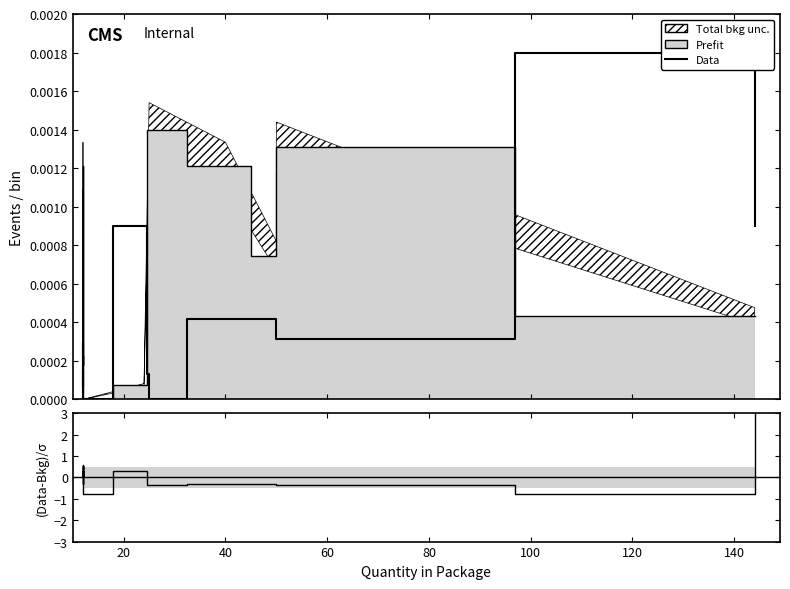

What position from the left is 15?

16